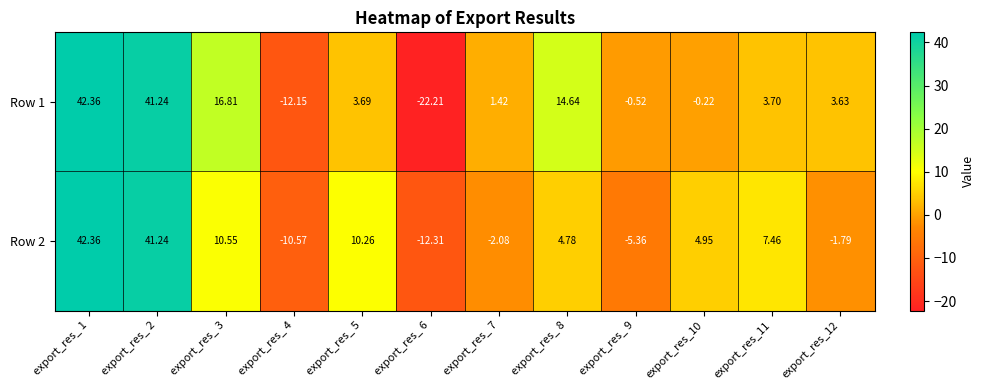

Is the value of Row 2 at export_res_ 2 greater than the value of Row 1 at export_res_ 1?

No